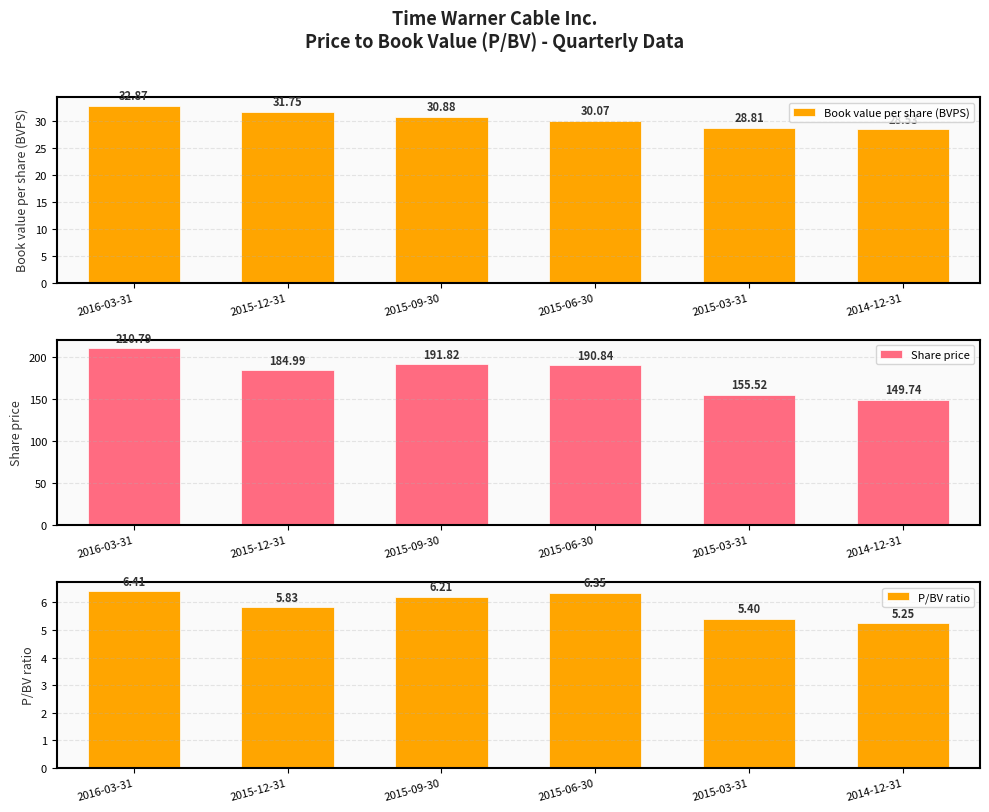

Which category has the lowest value in the Book value per share (BVPS) series?

2014-12-31